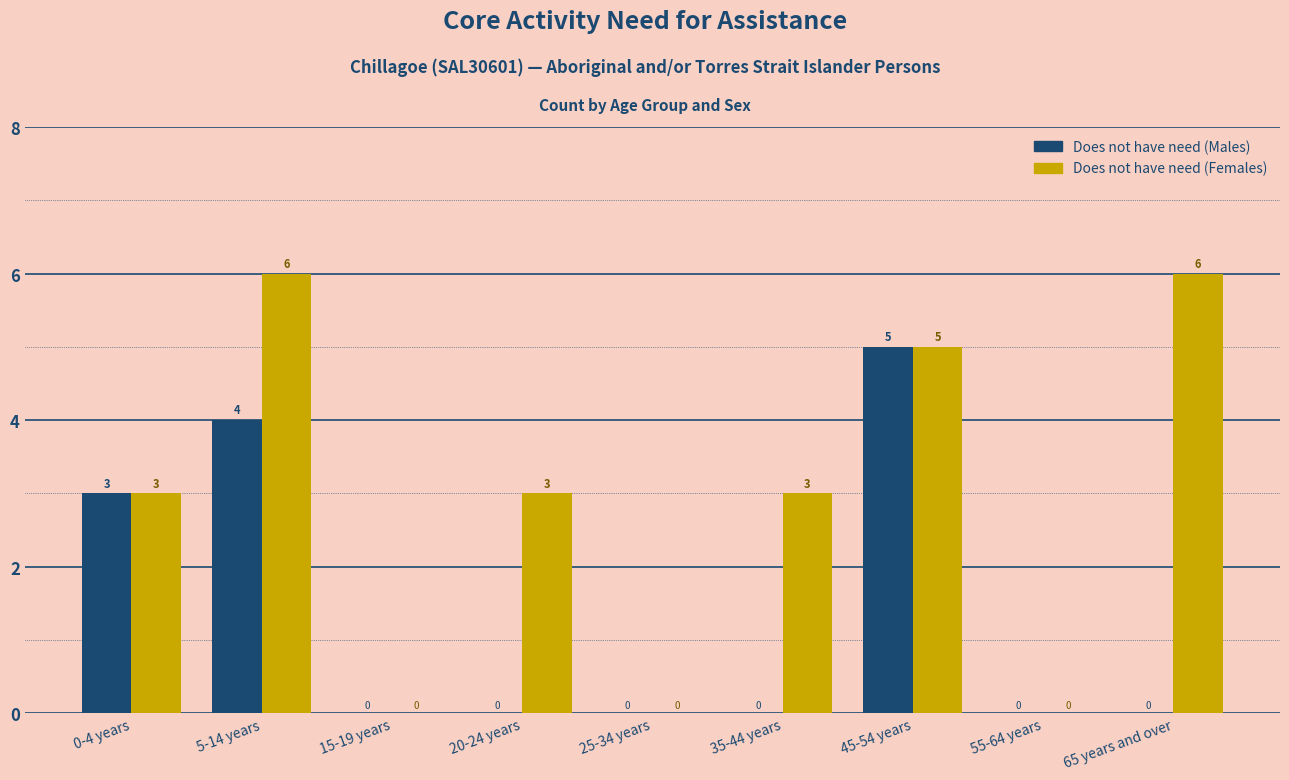

Is the value of Does not have need (Females) at 45-54 years greater than the value of Does not have need (Males) at 25-34 years?

Yes